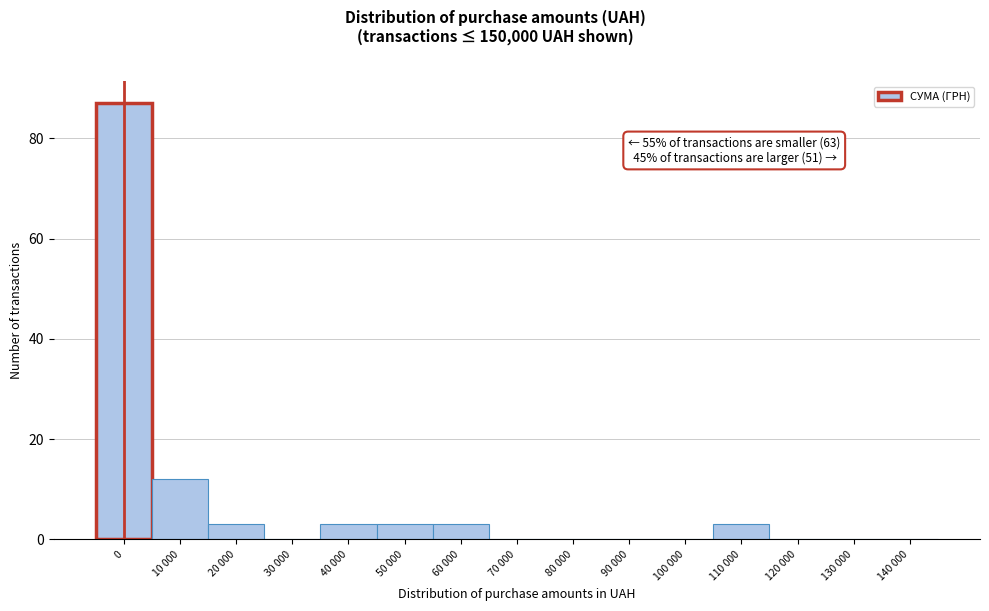

Reading right to left, what are all the values shown in this chart?

140 000=0	130 000=0	120 000=0	110 000=3	100 000=0	90 000=0	80 000=0	70 000=0	60 000=3	50 000=3	40 000=3	30 000=0	20 000=3	10 000=12	0=87